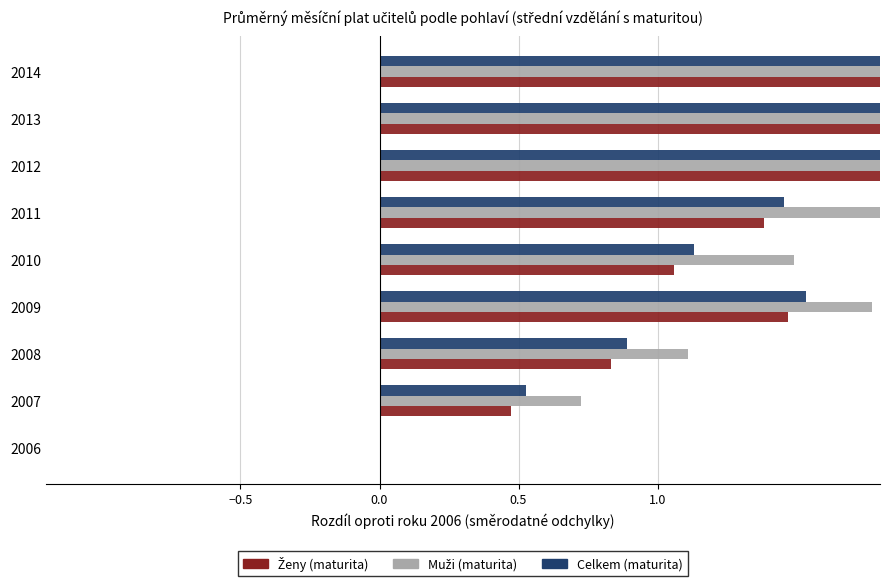

How many Ženy (maturita) values are between 0 and 2?

6